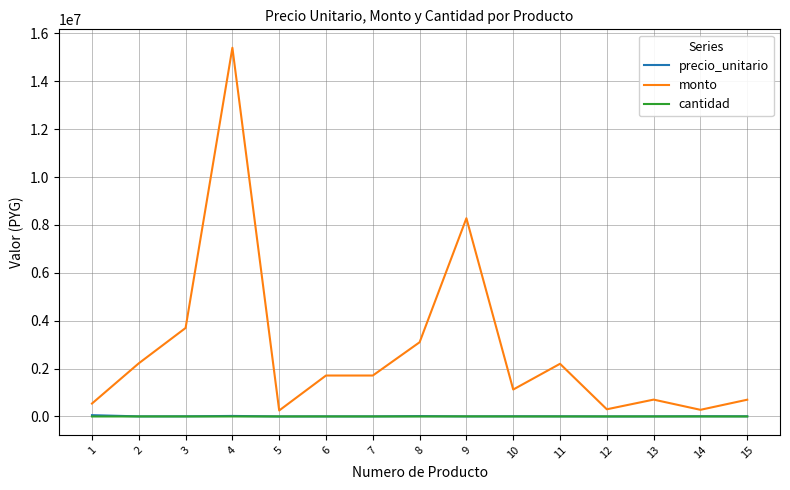

What are all the series names shown in the legend?

precio_unitario, monto, cantidad